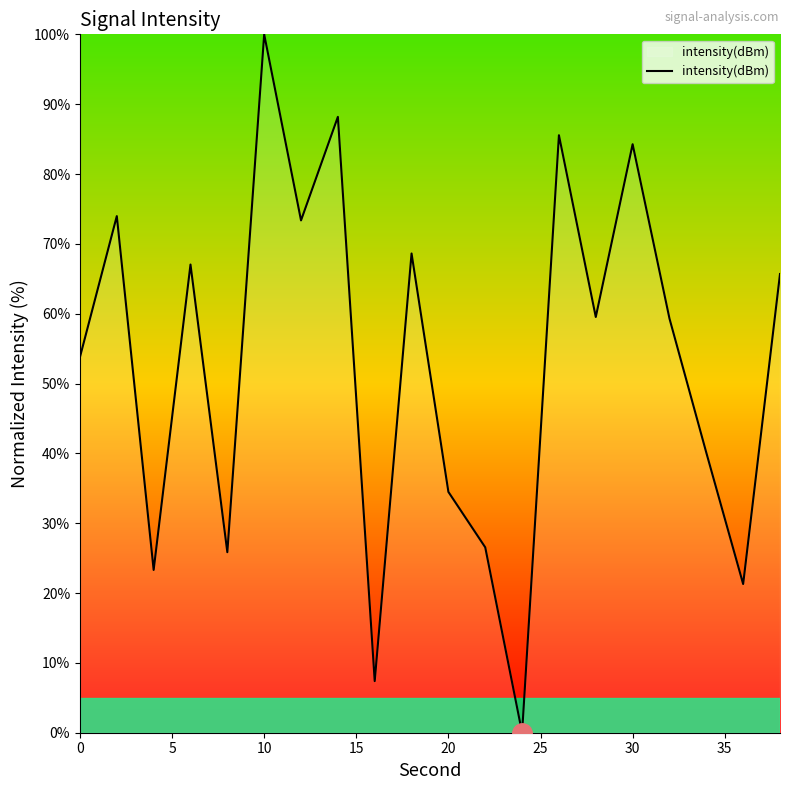

What is the greatest value displayed?

100.0